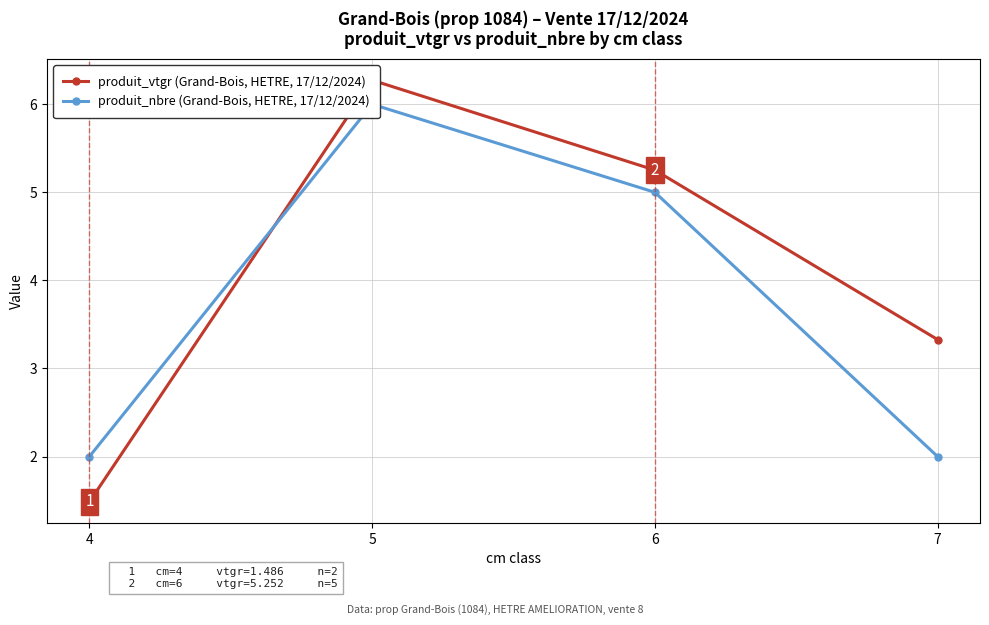

The produit_nbre (Grand-Bois, HETRE, 17/12/2024) series shows 2.0 at 7. True or false?

True